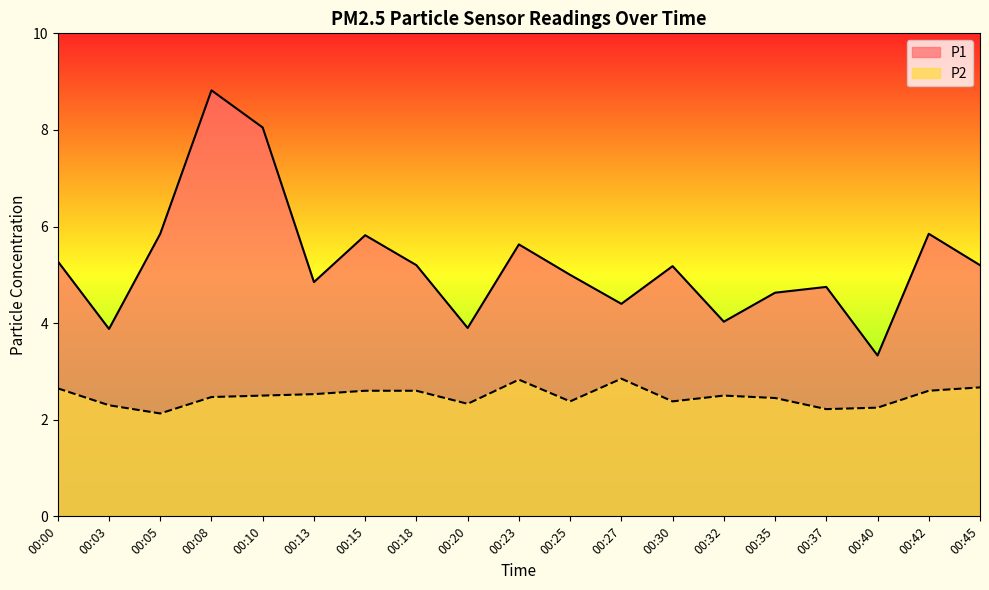

Where does the P1 series first go above 5?

00:00